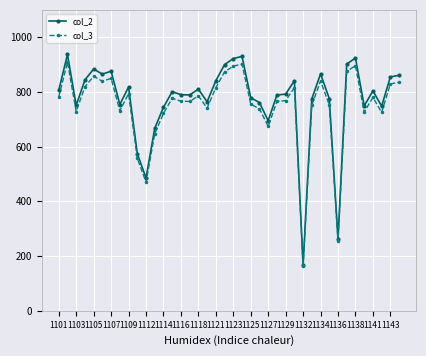

Which series has the largest range (max minus min)?

col_2